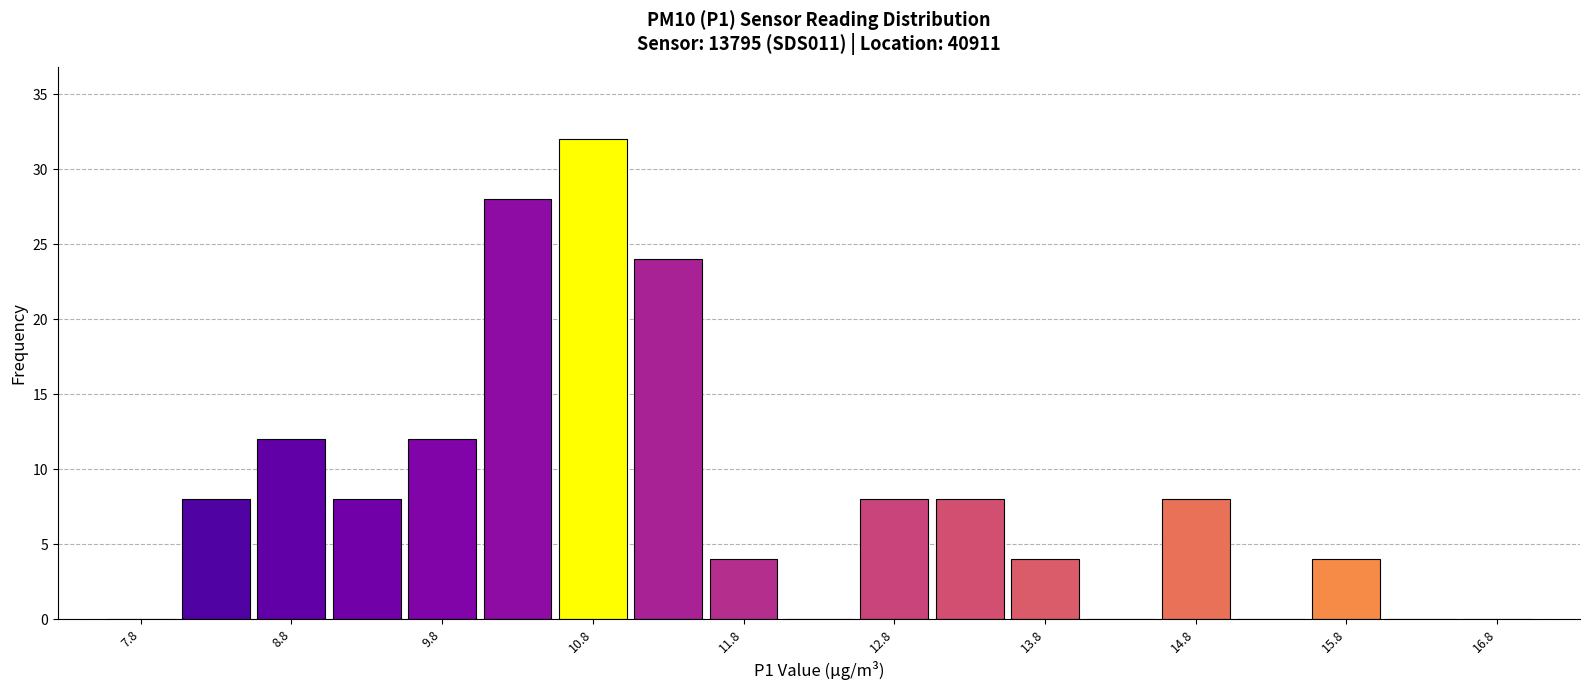

Reading left to right, transcribe this chart: for each bar, give the range it covers on the x-axis and its height. The values are not printed on the chart, so give them approximately, as read against the axis.

7.5 to 8.0: 0
8.0 to 8.5: 8
8.5 to 9.0: 12
9.0 to 9.5: 8
9.5 to 10.0: 12
10.0 to 10.5: 28
10.5 to 11.0: 32
11.0 to 11.5: 24
11.5 to 12.0: 4
12.0 to 12.5: 0
12.5 to 13.0: 8
13.0 to 13.5: 8
13.5 to 14.0: 4
14.0 to 14.5: 0
14.5 to 15.0: 8
15.0 to 15.5: 0
15.5 to 16.0: 4
16.0 to 16.5: 0
16.5 to 17.0: 0